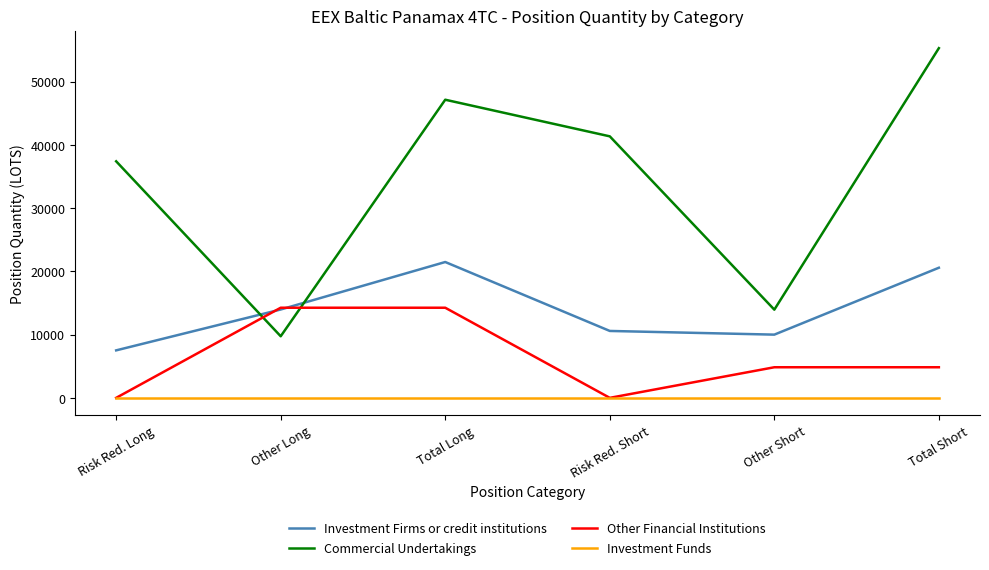

Which series has the largest range (max minus min)?

Commercial Undertakings